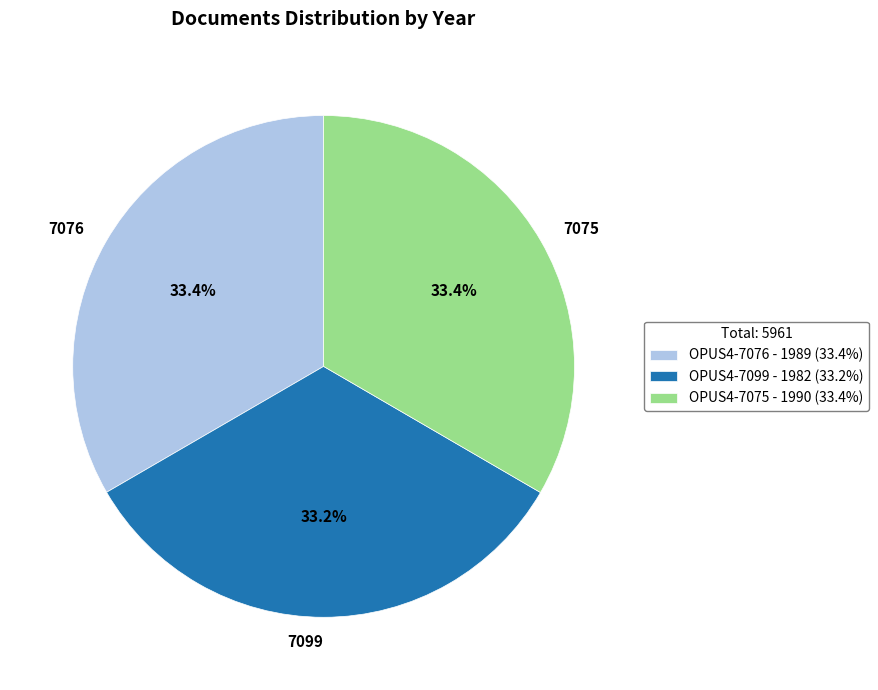

How much of the chart is everything except OPUS4-7076?

66.6%